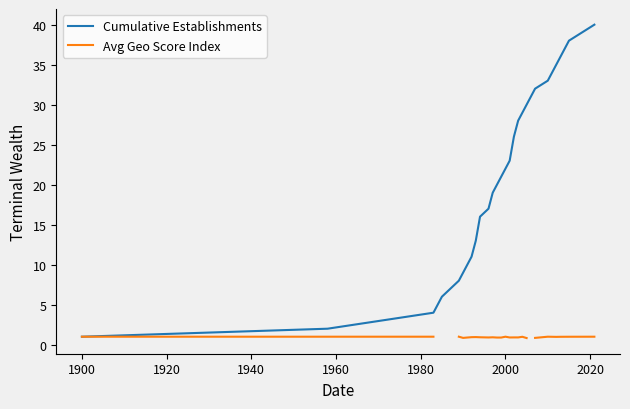

Where is the first local minimum for Avg Geo Score Index?

2000